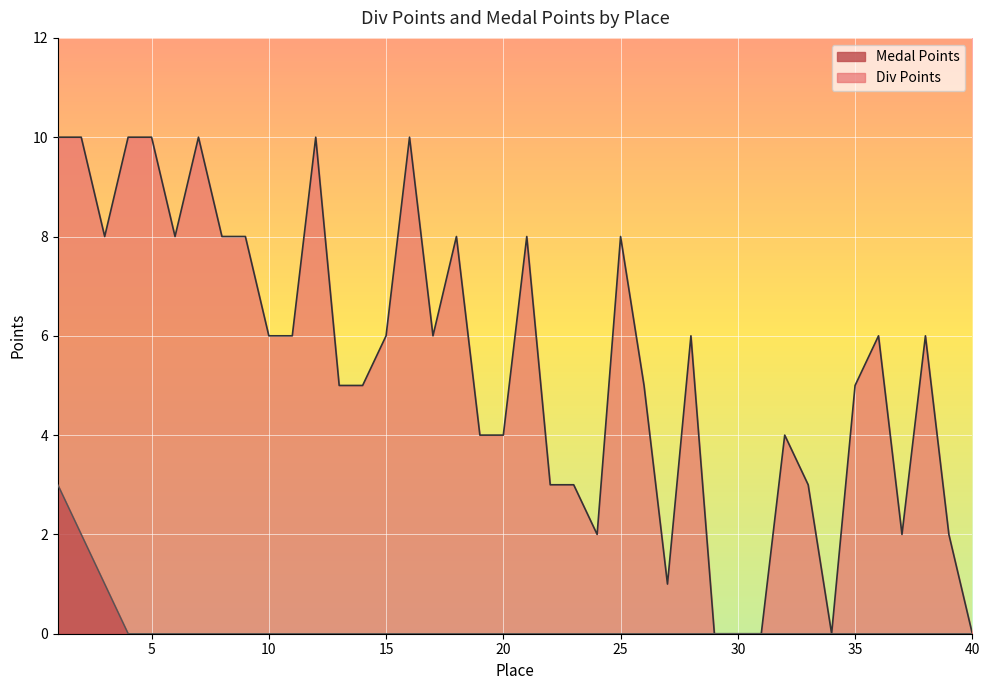

What is the value of the Div Points point at the 13th from the left?

5